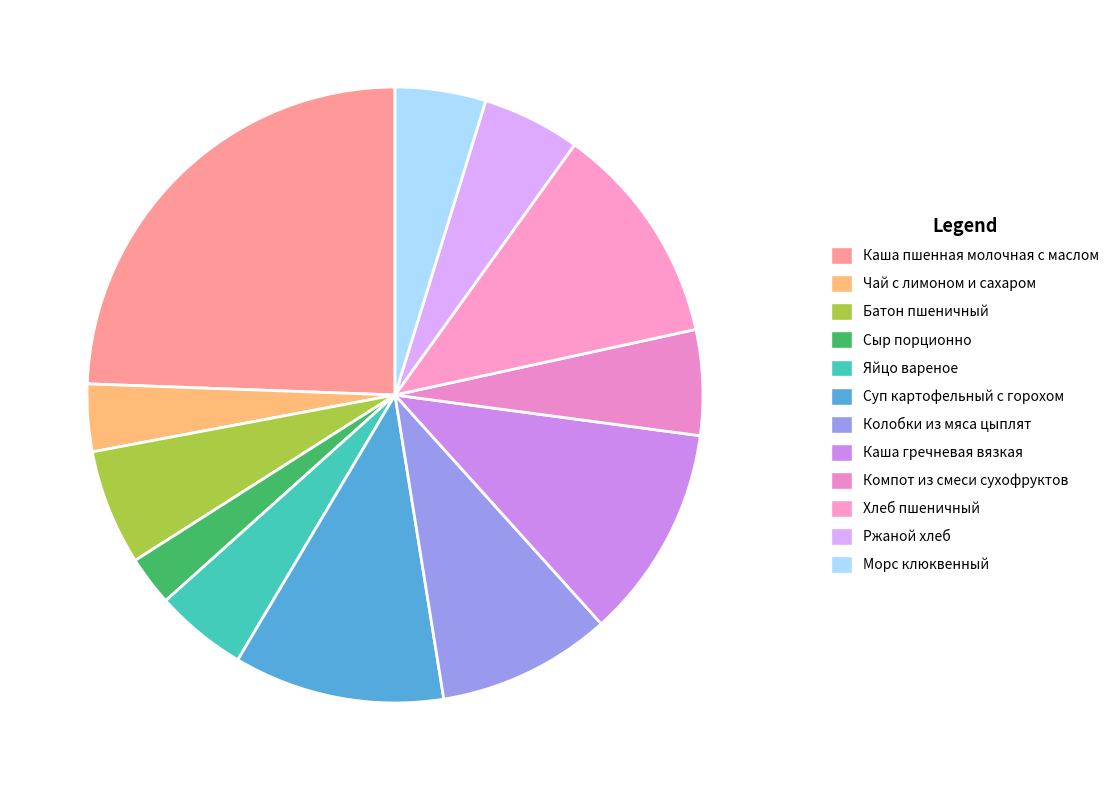

How many segments does this pie chart have?

12